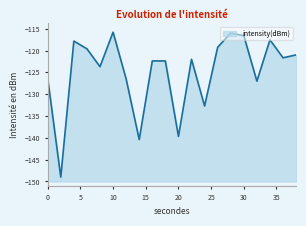

How many lines are shown in the chart?

1